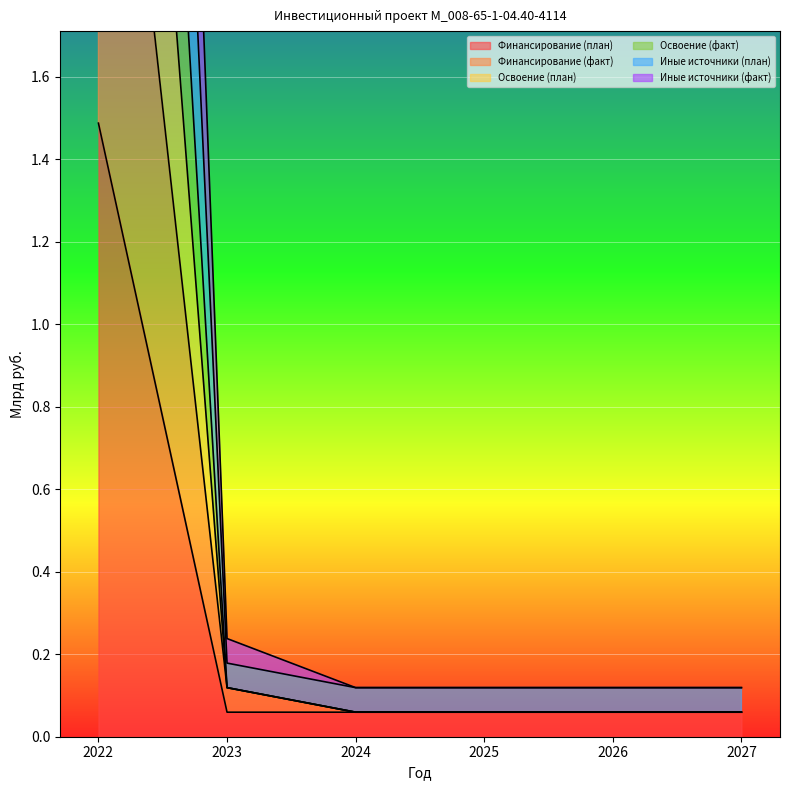

List the series in order of their overall mean, highest first.

Иные источники (факт), Освоение (план), Освоение (факт), Иные источники (план), Финансирование (факт), Финансирование (план)